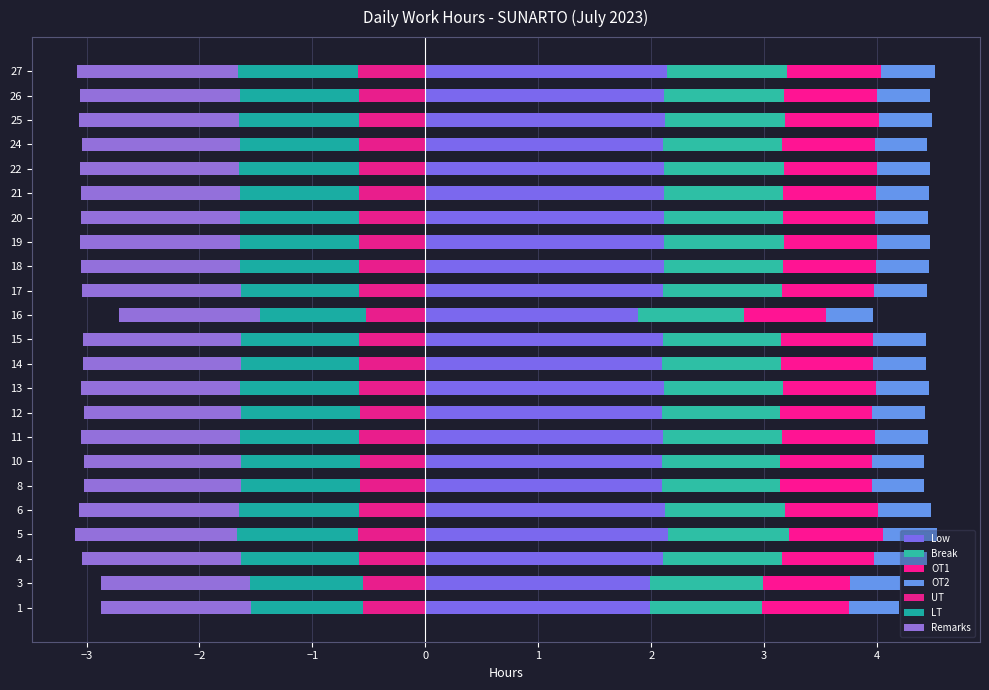

What is the difference between the values at 1 and 24?

0.1